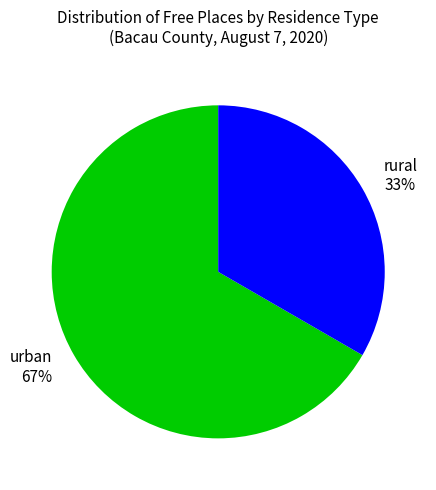

To the nearest percent, what is the average slice percentage?

50%